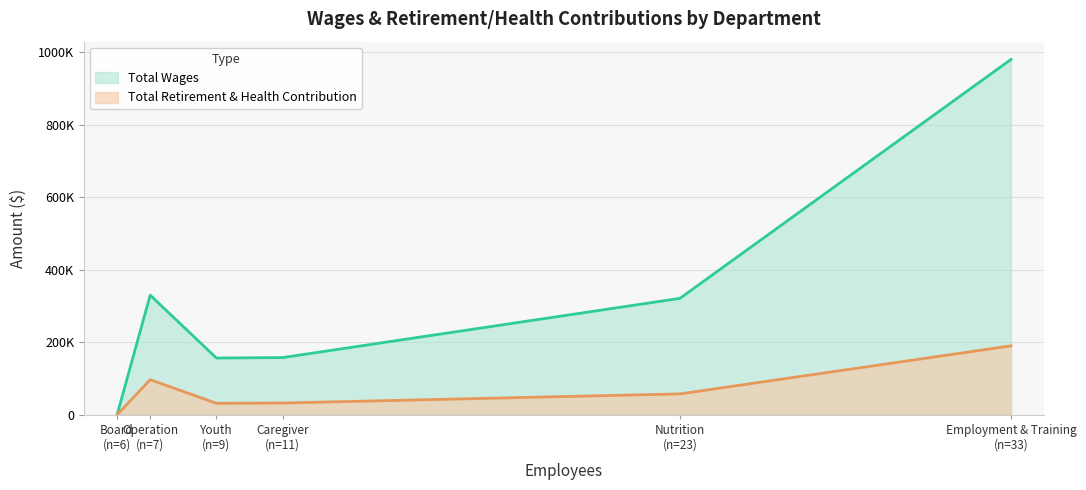

True or false: Total Retirement & Health Contribution and Total Wages cross at least once.

False